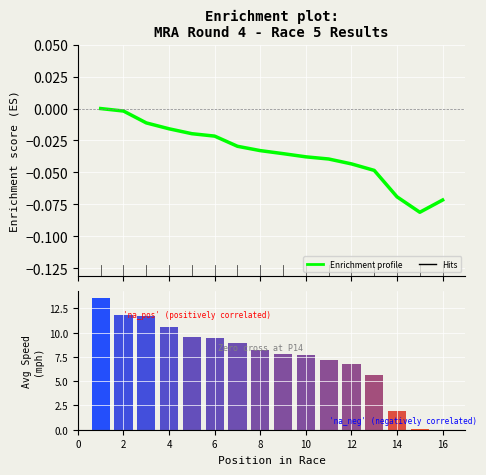

Reading right to left, transcribe all the data shown in this chart.

Enrichment profile: -0.1	-0.1	-0.1	-0.0	-0.0	-0.0	-0.0	-0.0	-0.0	-0.0	-0.0	-0.0	-0.0	-0.0	-0.0	0.0
Ranking metric scores: 0.0	0.0	1.9	5.6	6.8	7.2	7.7	7.8	8.2	9.0	9.5	9.6	10.6	11.7	11.9	13.6